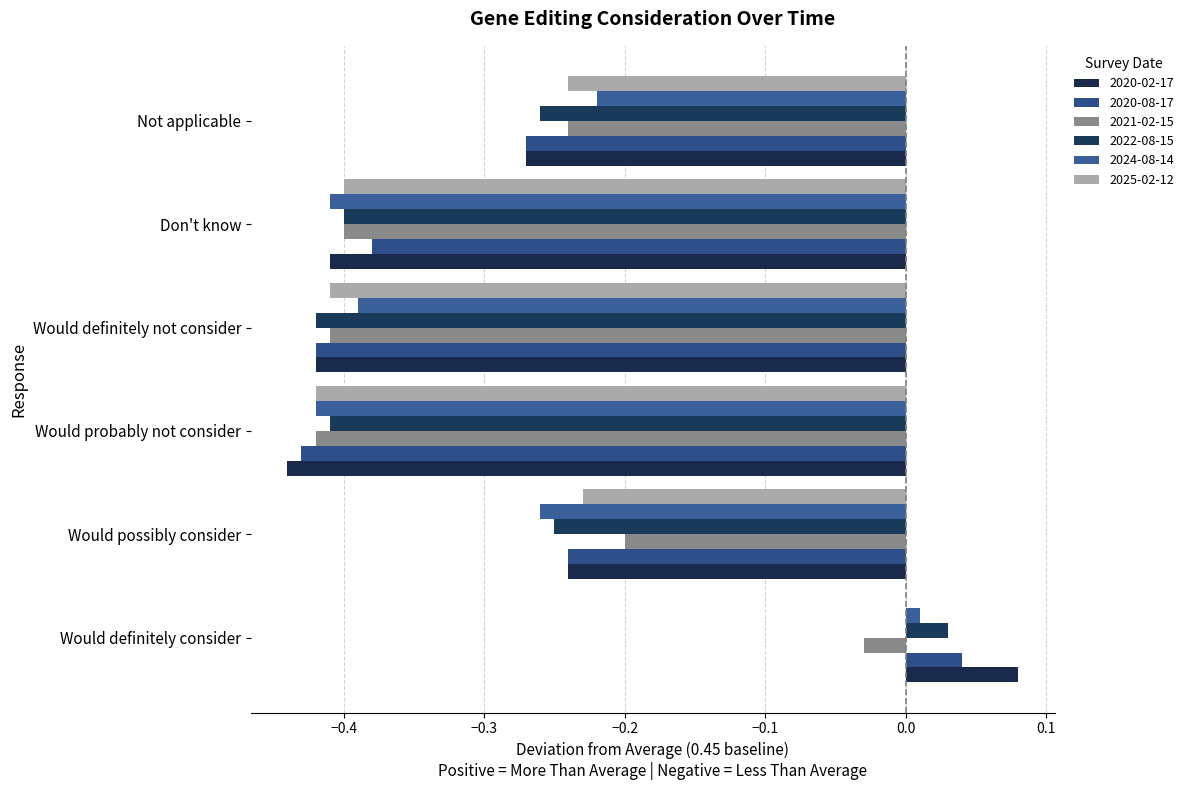

How many data points does each series have?

6